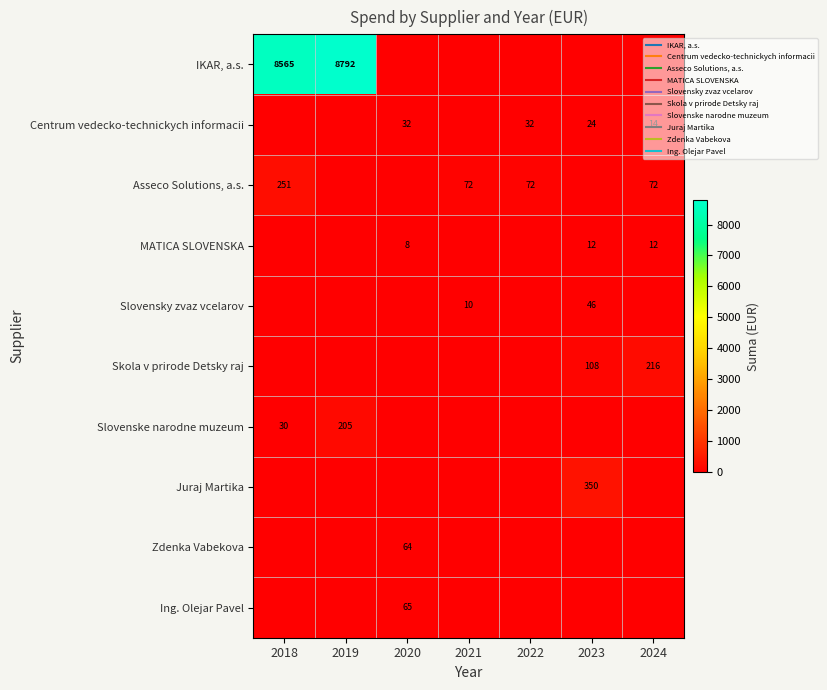

Is the value of Zdenka Vabekova at 2019 greater than the value of Skola v prirode Detsky raj at 2018?

No